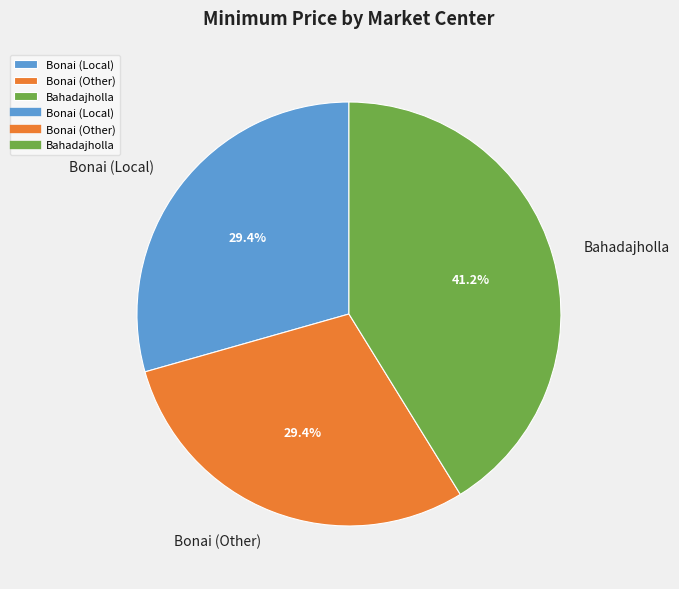

True or false: Bonai (Other) accounts for 40% of the total.

False